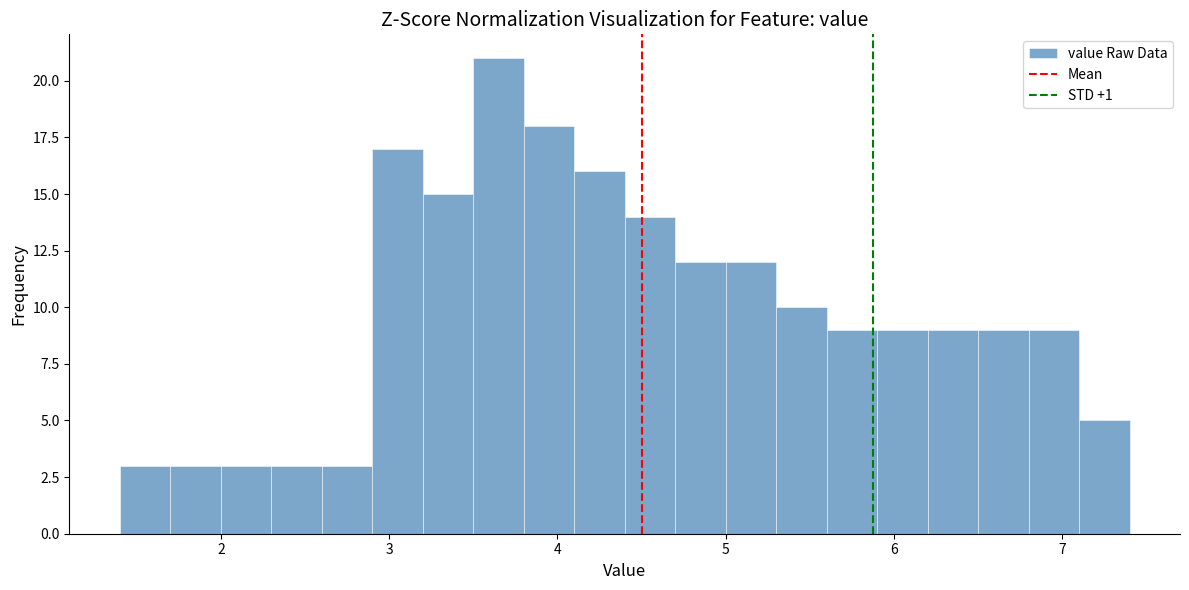

Read against the x-axis, roughly where is the centre of the tallest bar?

3.7